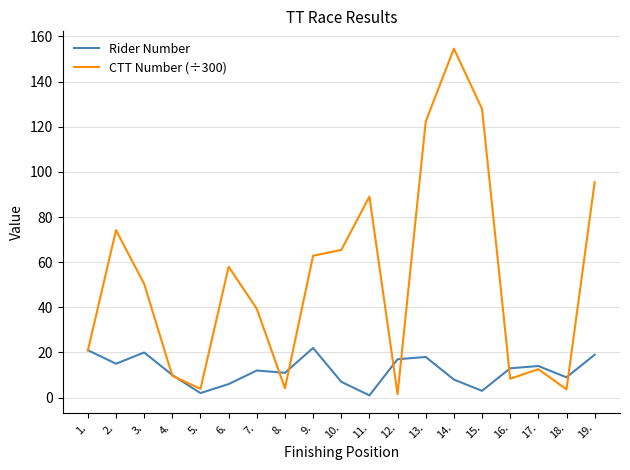

Which series changed the most between 3. and 13.?

CTT Number (÷300)